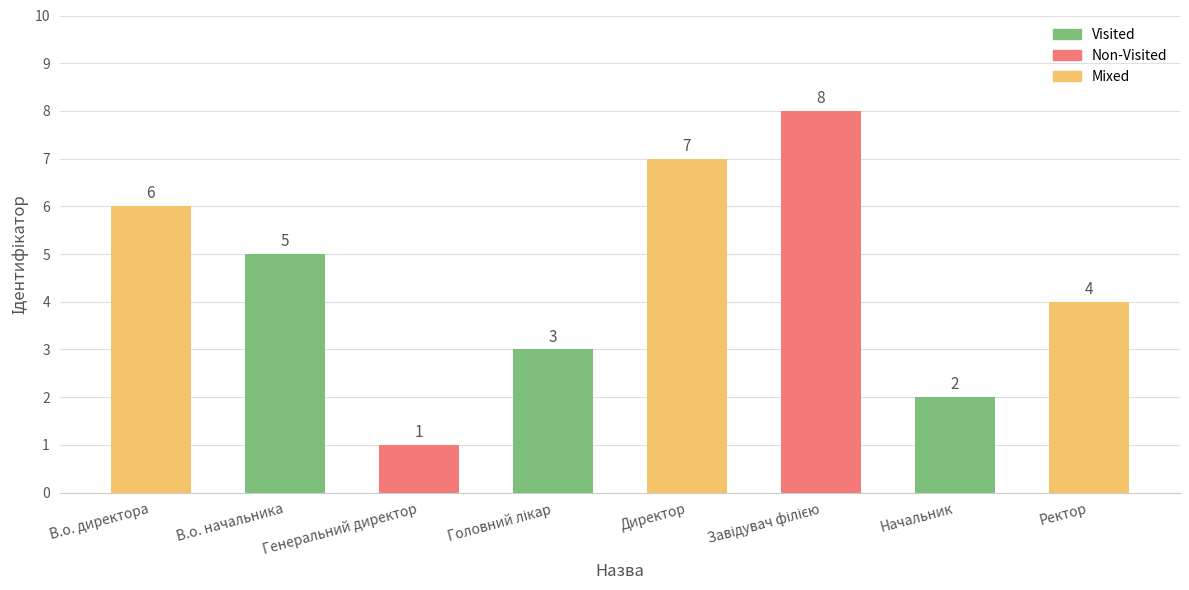

Approximately how many times larger is the value at В.о. начальника compared to Начальник?

2.5